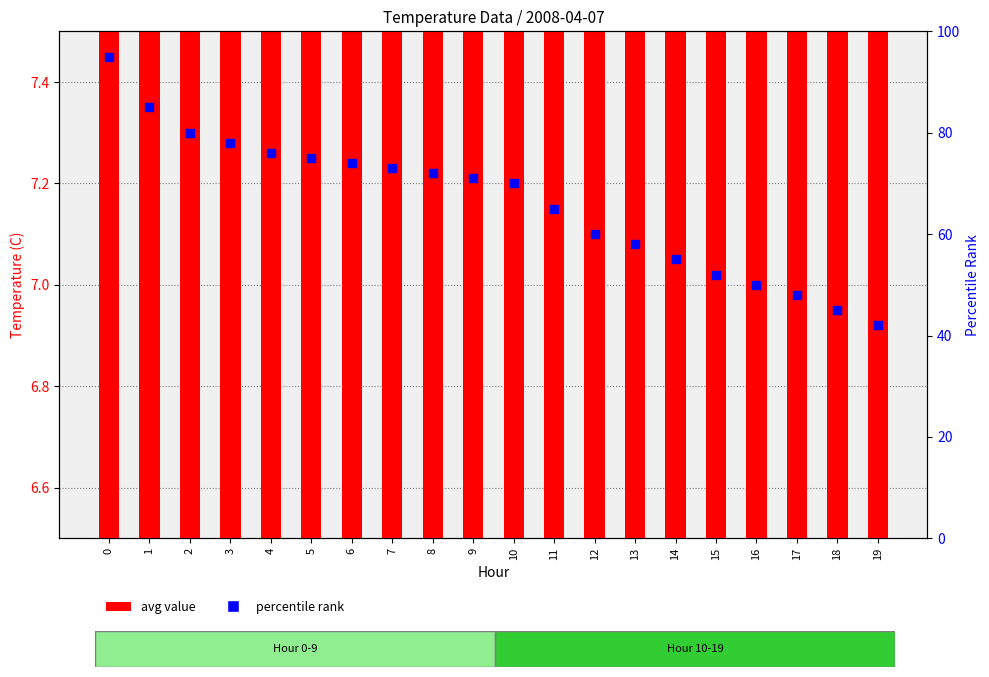

At how many categories does at least one series exceed 47?

18